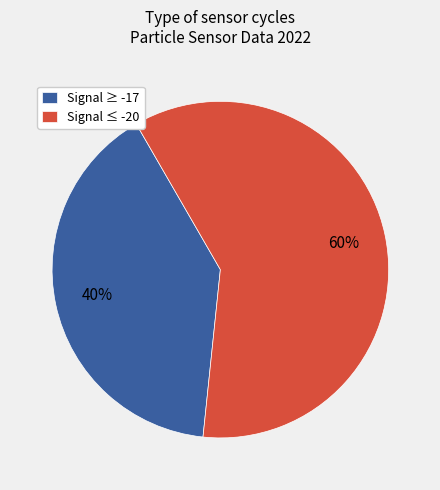

To the nearest percent, what portion does Signal ≥ -17 represent?

40%